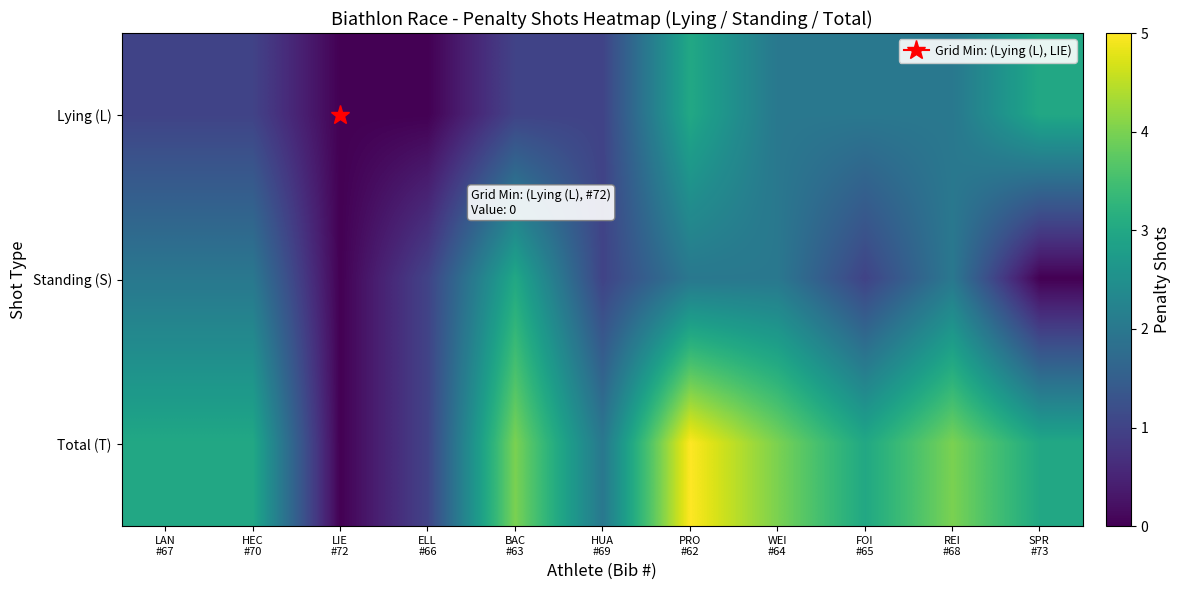

Reading right to left, extract all data points from this chart.

Lying (L): SPR
#73=3	REI
#68=2	FOI
#65=2	WEI
#64=2	PRO
#62=3	HUA
#69=1	BAC
#63=1	ELL
#66=0	LIE
#72=0	HEC
#70=1	LAN
#67=1
Standing (S): SPR
#73=0	REI
#68=2	FOI
#65=1	WEI
#64=2	PRO
#62=2	HUA
#69=1	BAC
#63=3	ELL
#66=1	LIE
#72=0	HEC
#70=2	LAN
#67=2
Total (T): SPR
#73=3	REI
#68=4	FOI
#65=3	WEI
#64=4	PRO
#62=5	HUA
#69=2	BAC
#63=4	ELL
#66=1	LIE
#72=0	HEC
#70=3	LAN
#67=3